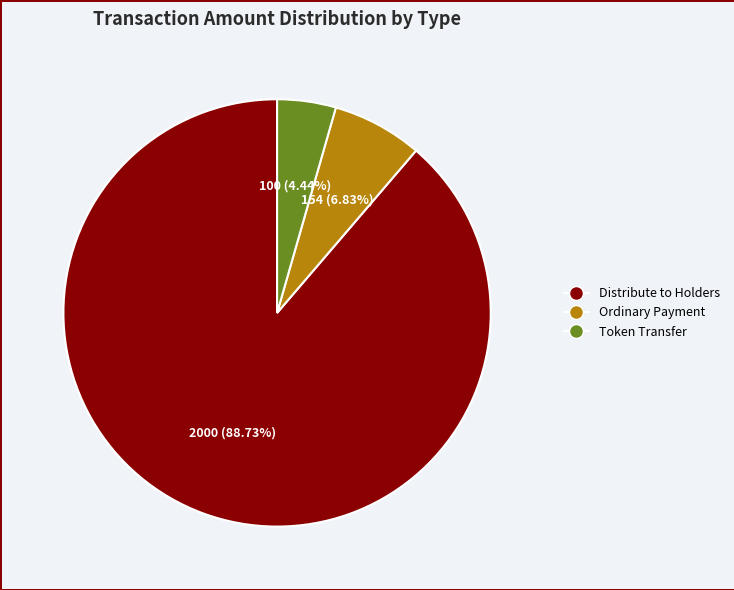

Is there any slice that represents more than half of the pie?

Yes